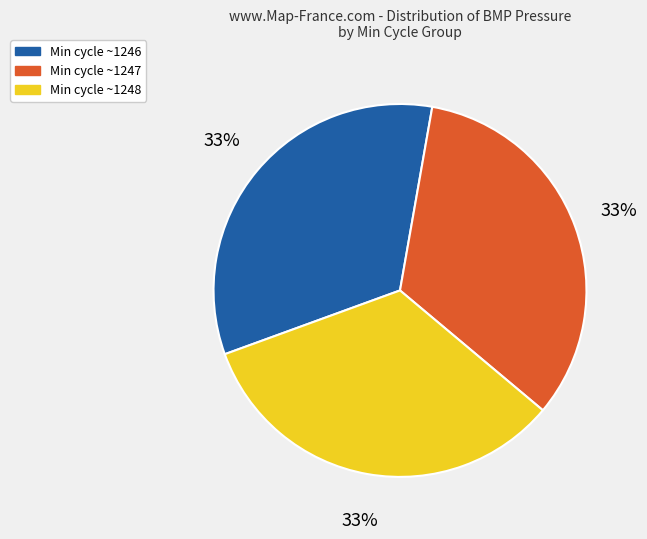

Do Min cycle ~1246 and Min cycle ~1247 together represent more than half of the pie?

Yes